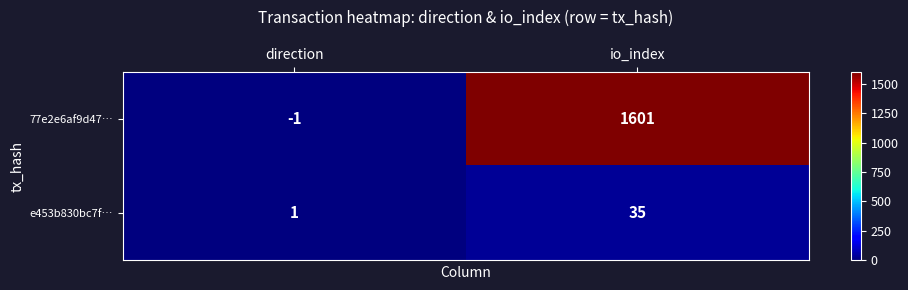

What is the difference between the maximum and minimum values in the e453b830bc7f… series?

34